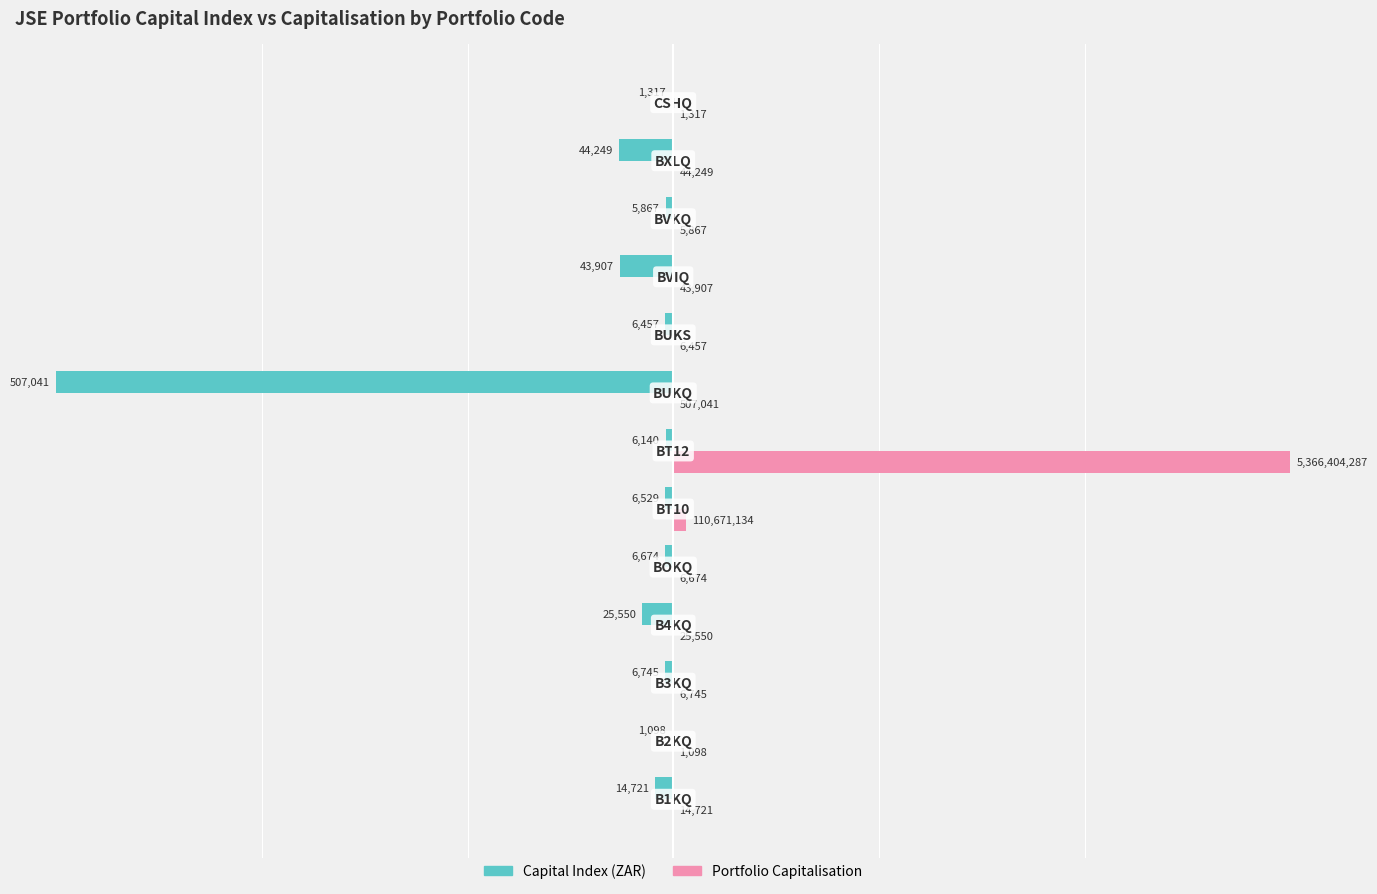

What are all the series names shown in the legend?

Capital Index (ZAR), Portfolio Capitalisation